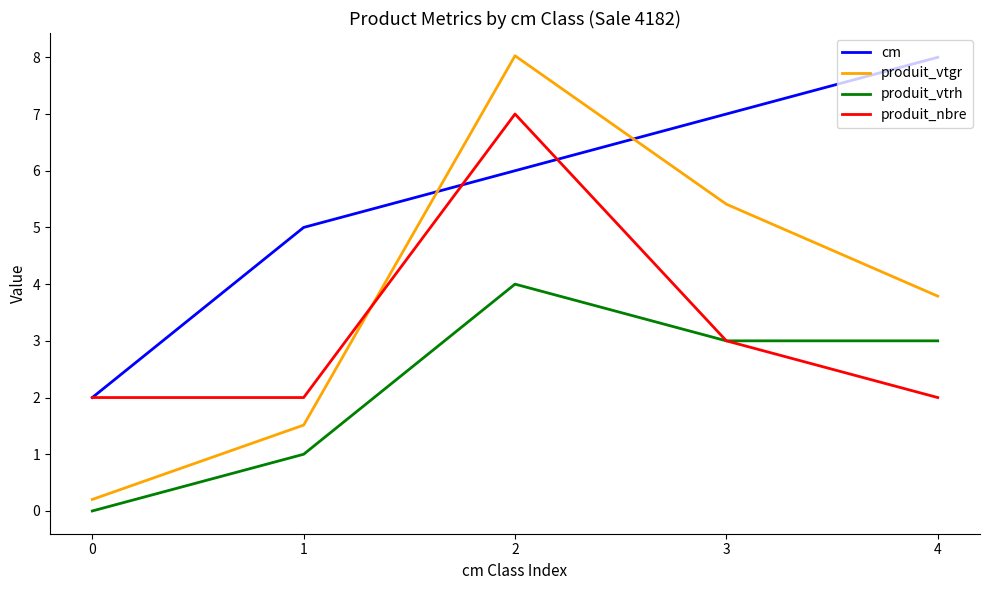

Does the chart have visible grid lines?

No